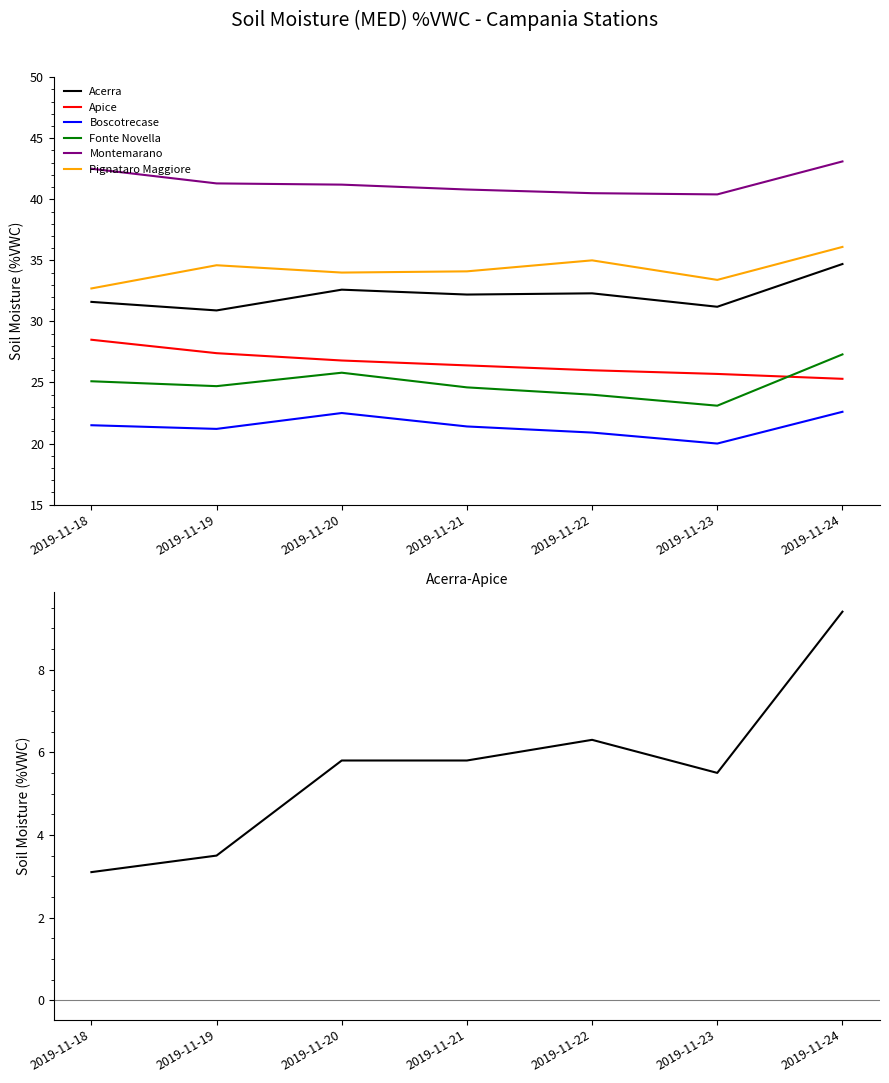

Read the Montemarano value at 2019-11-24.

43.1